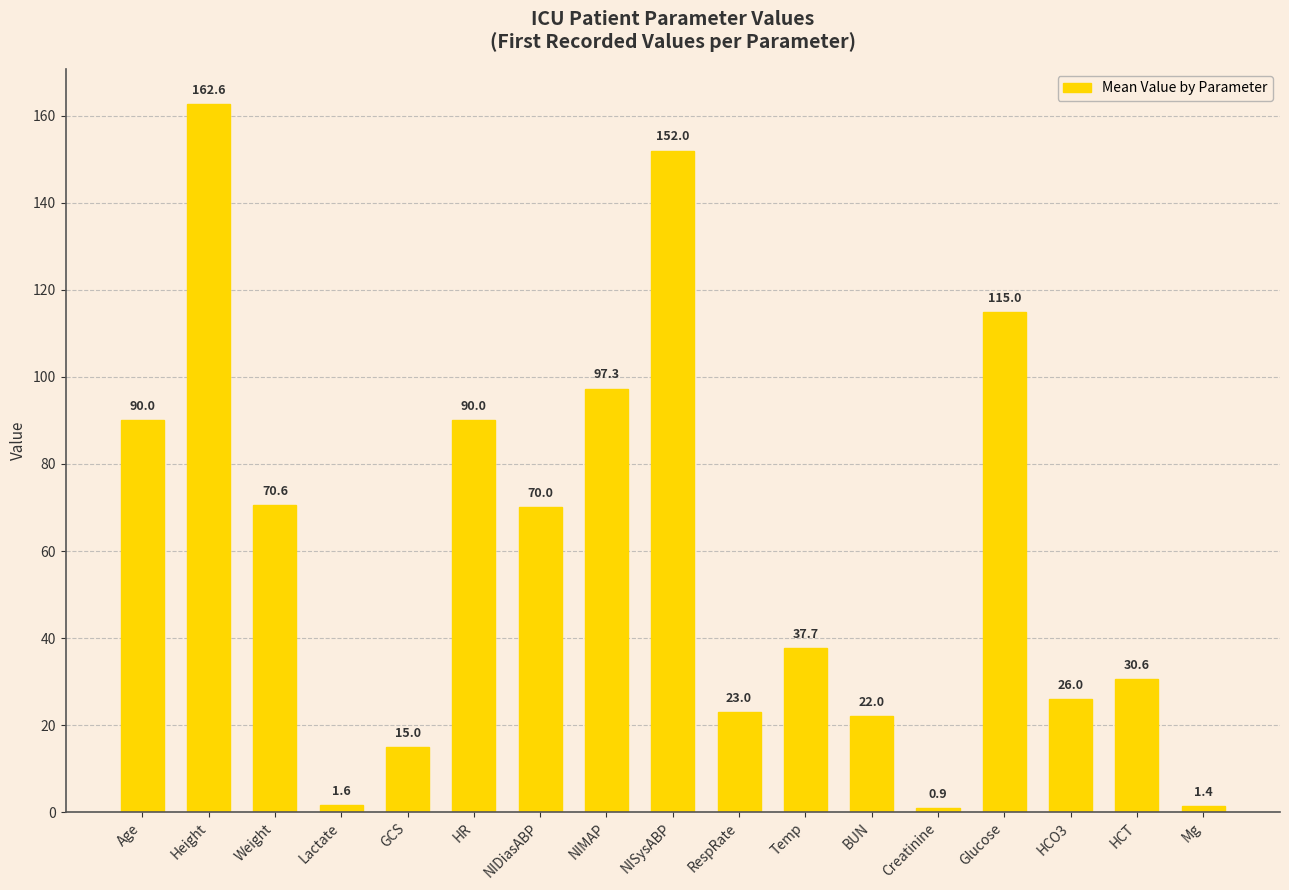

Is it true that the value at HR is 156.5?

False